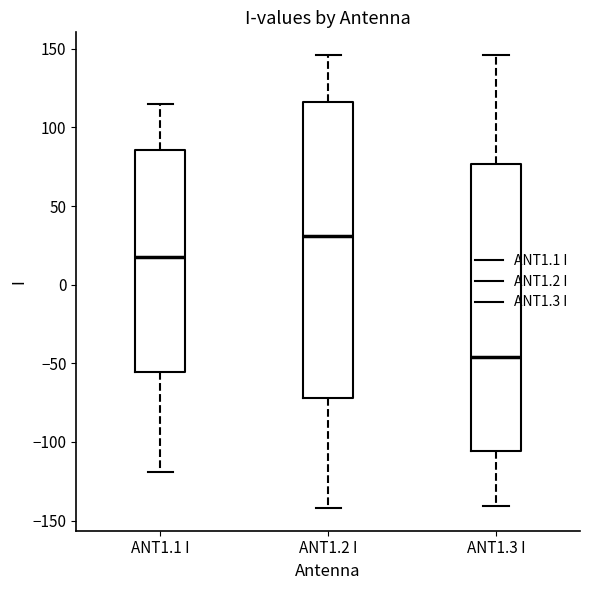

Which box has the highest median line?

ANT1.2 I